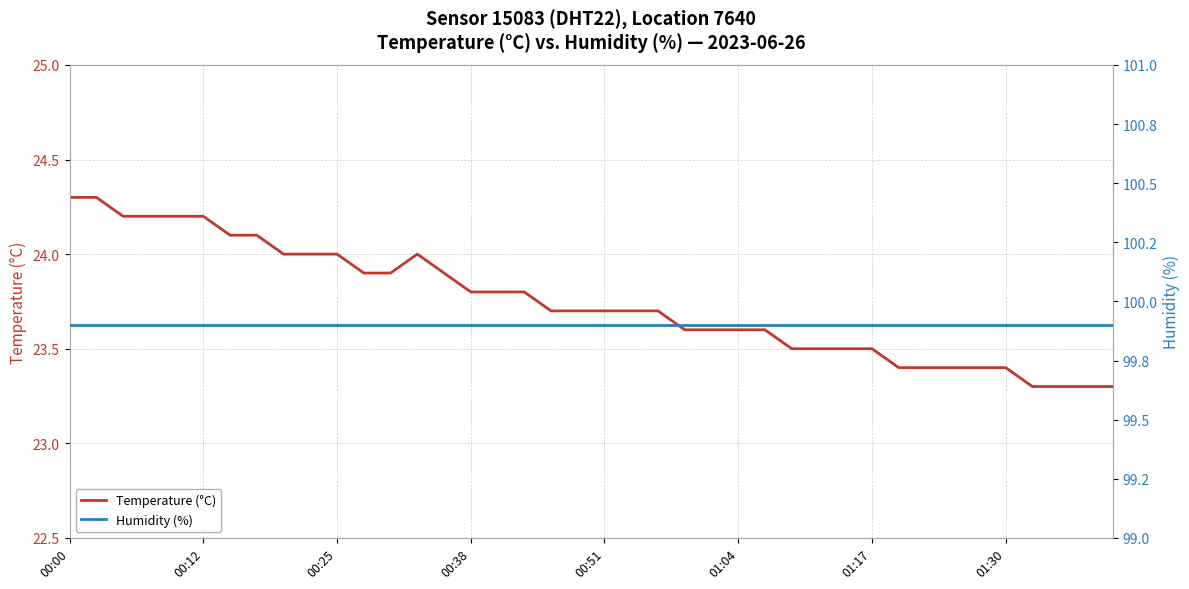

What is the value of the Humidity (%) point at the 38th from the left?

99.9